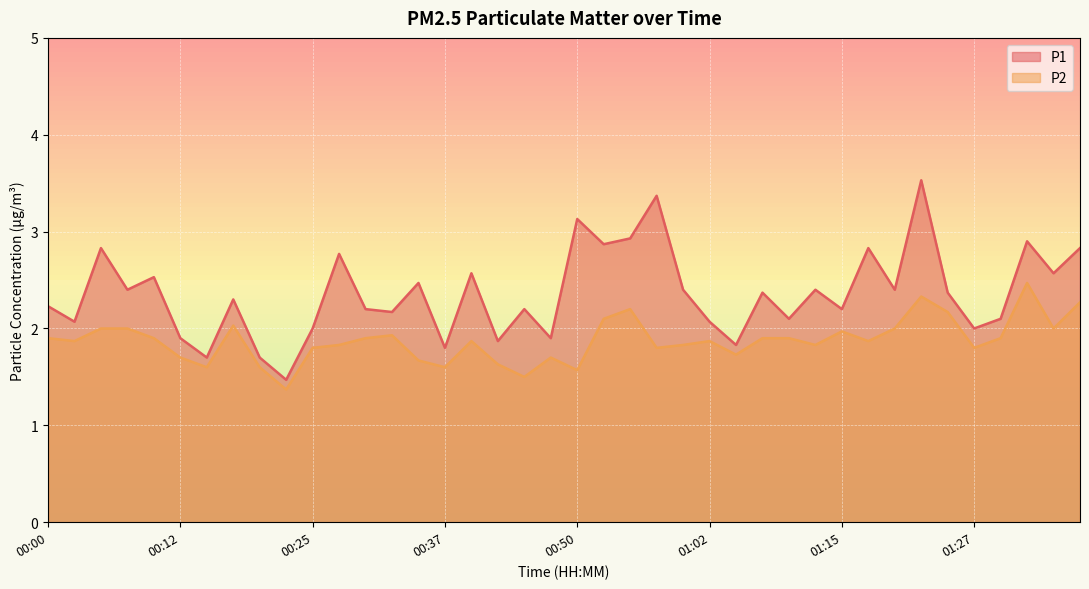

Rank the series at 01:02 from lowest to highest value.

P2, P1